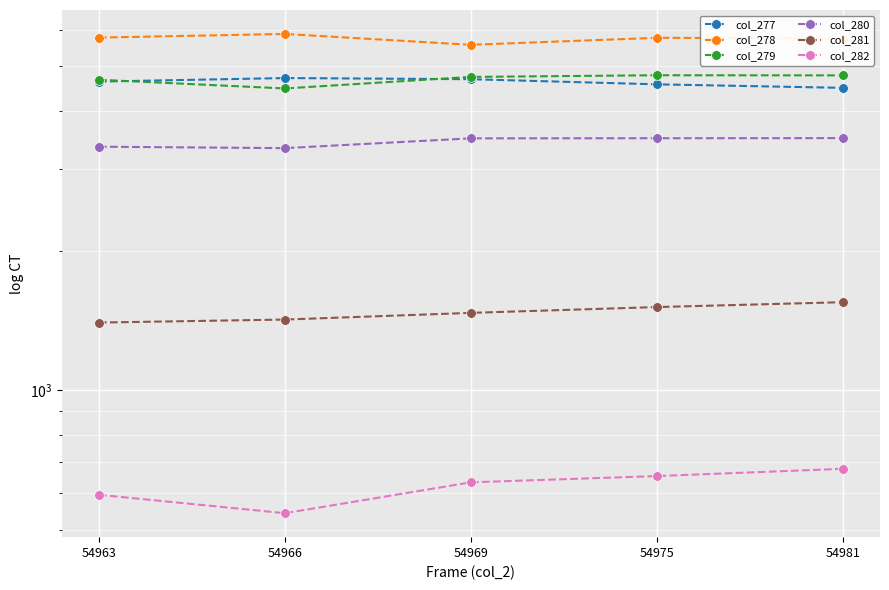

What is the average value of the col_281 series?

1470